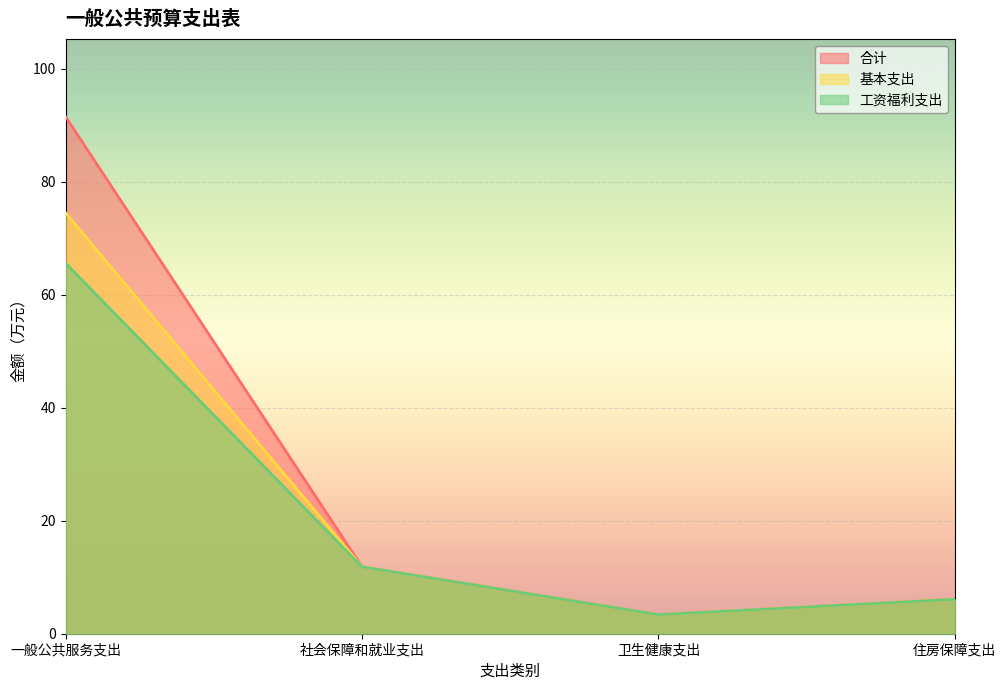

How many data points in 工资福利支出 are above 11?

2